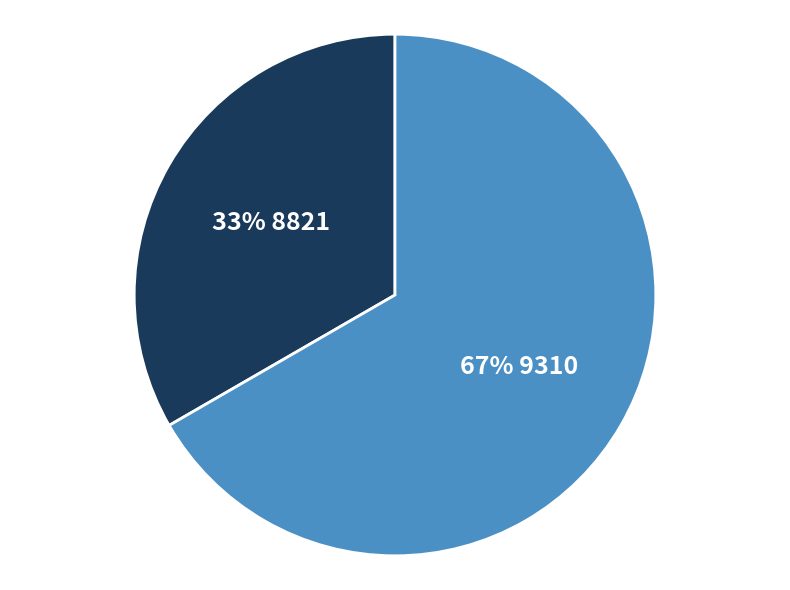

What percentage is the 33% 8821 slice, to the nearest percent?

33%